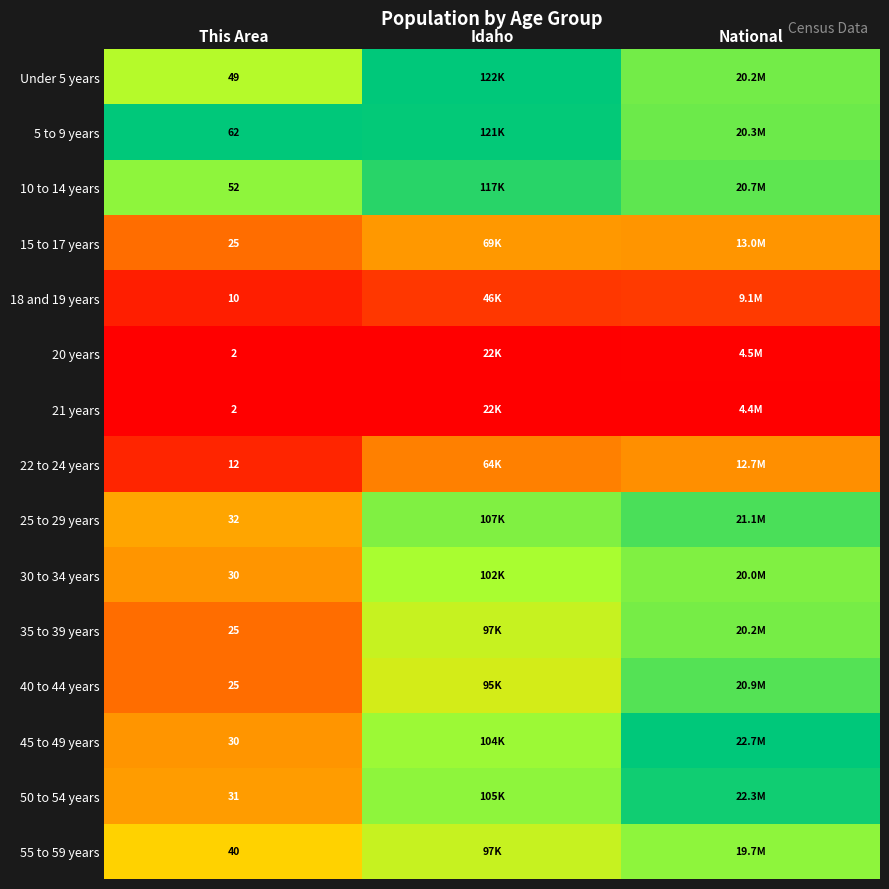

The 20 years series shows 0.0 at Idaho. True or false?

False